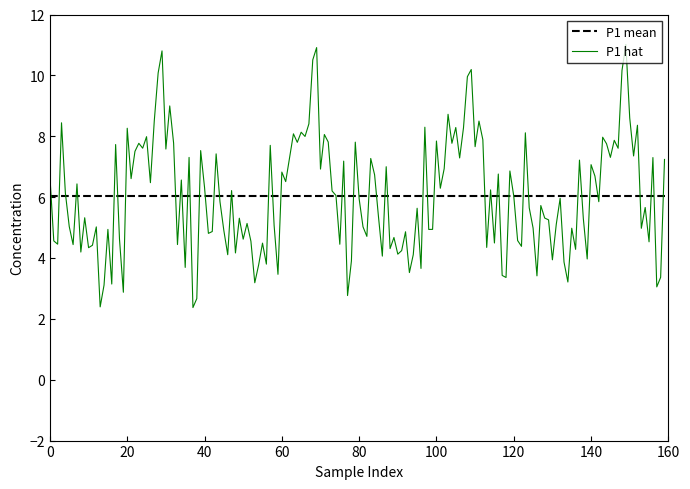

Which series has the widest spread of values?

P1 hat